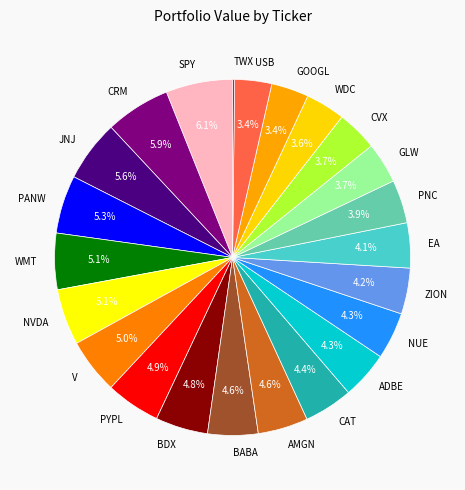

Is it true that NVDA is 5% of the pie?

True